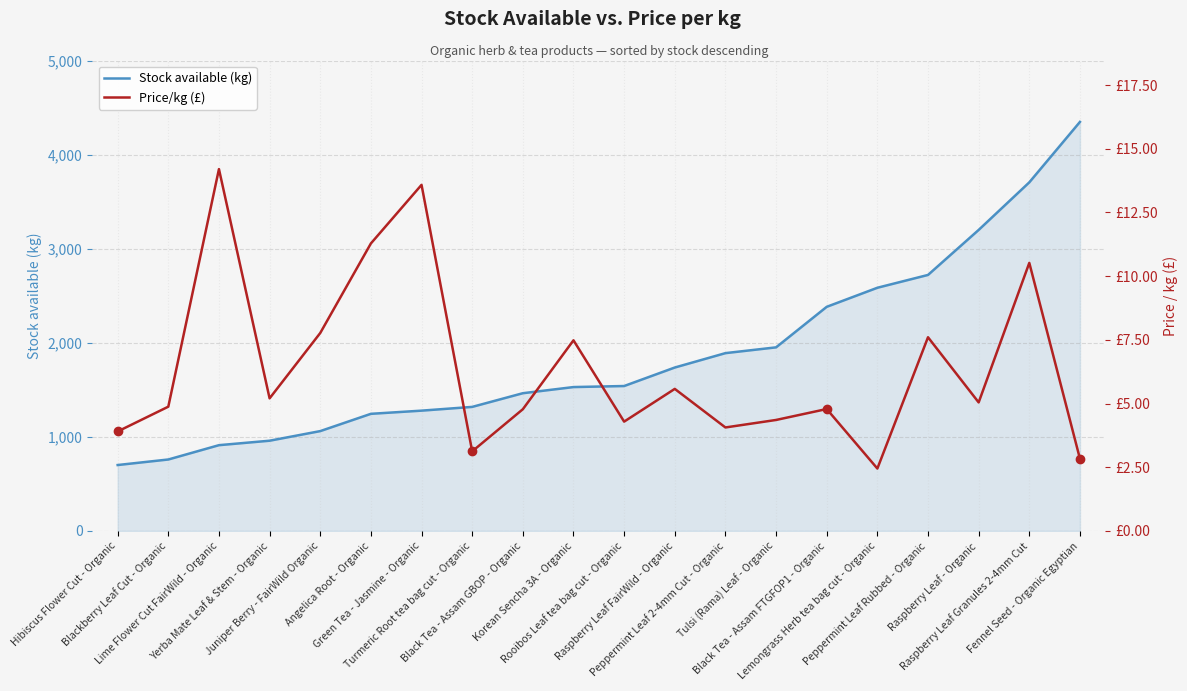

The Stock available (kg) series shows 342.7 at Blackberry Leaf Cut - Organic. True or false?

False